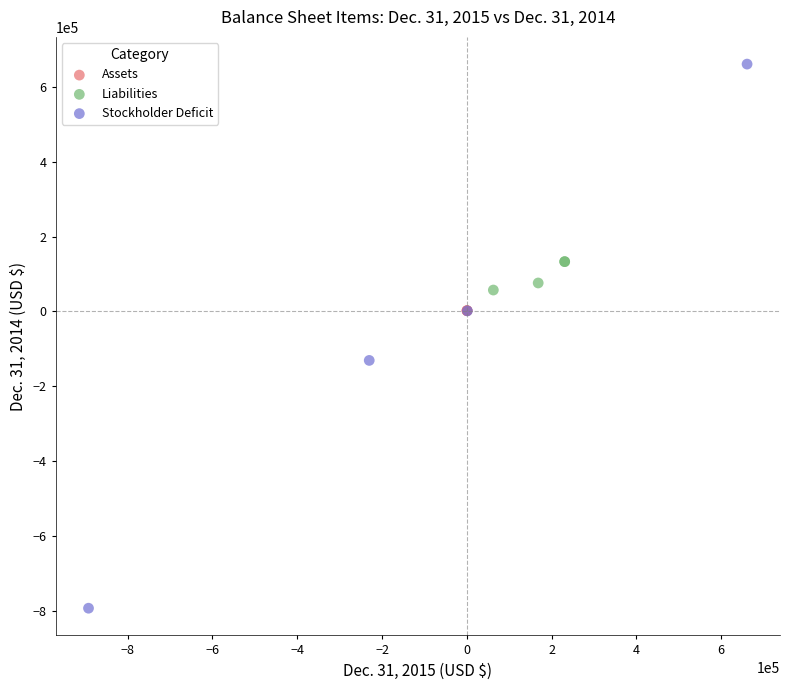

What are all the series names shown in the legend?

Assets, Liabilities, Stockholder Deficit